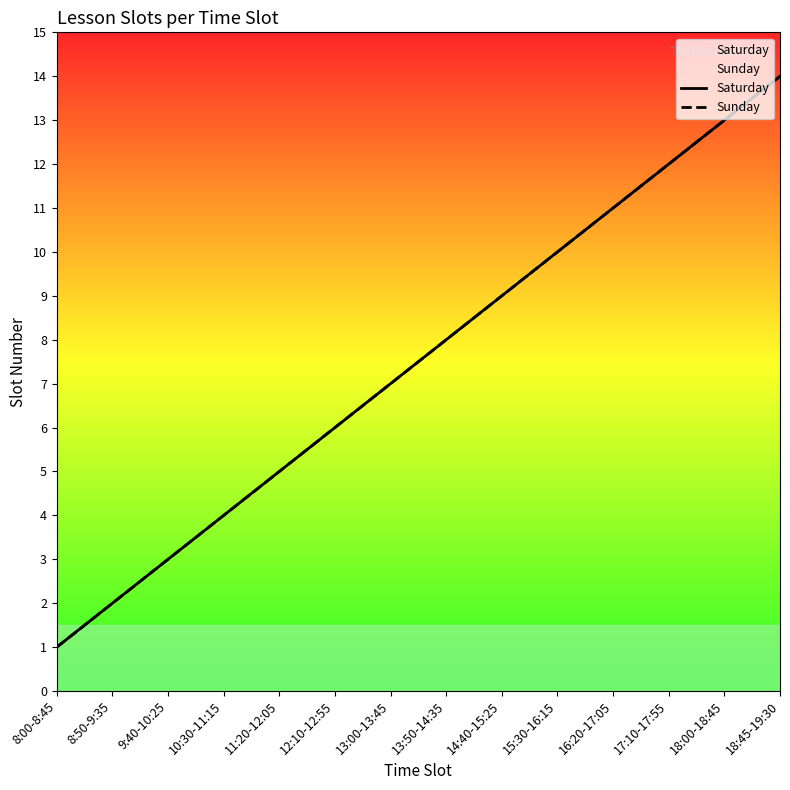

What is the maximum value for Sunday?

14